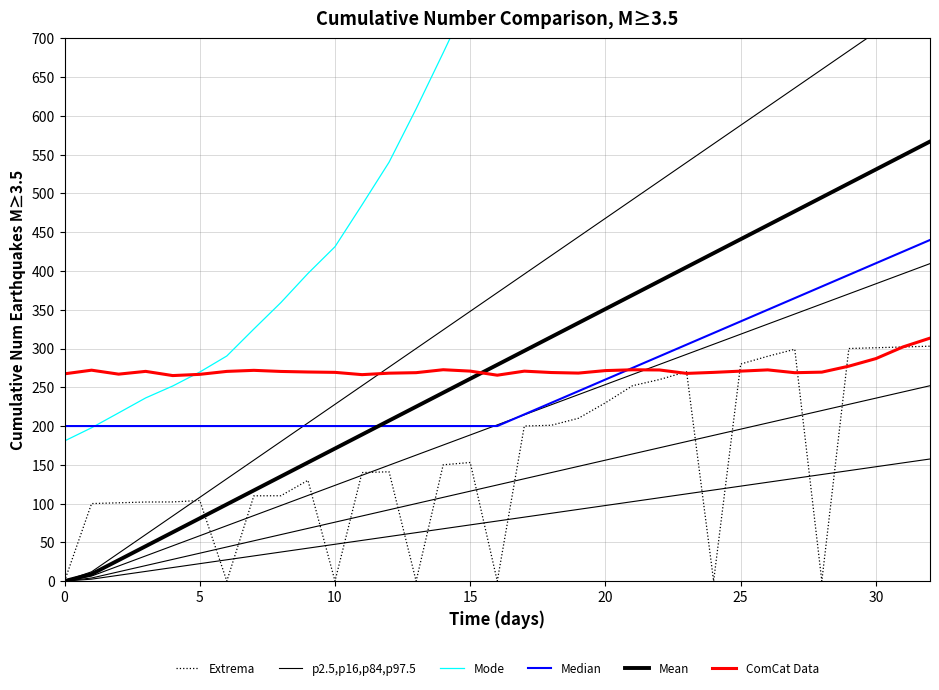

Rank the series by their maximum value, from highest to lowest.

Mode, Mean, Median, ComCat Data, Extrema, p2.5,p16,p84,p97.5